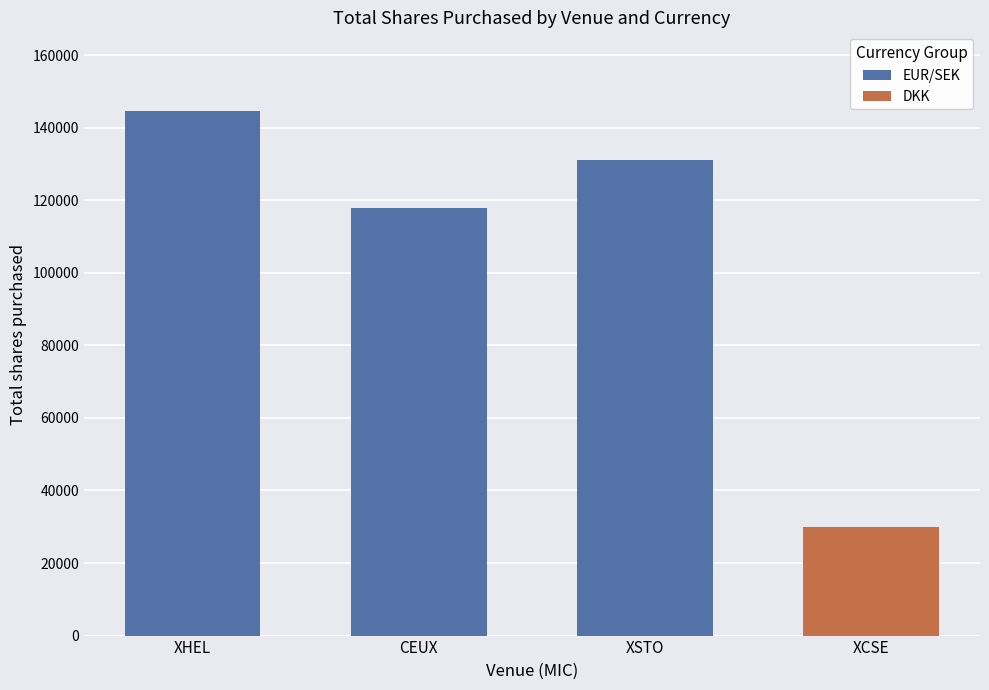

True or false: DKK has a value of 17976 at XHEL.

False